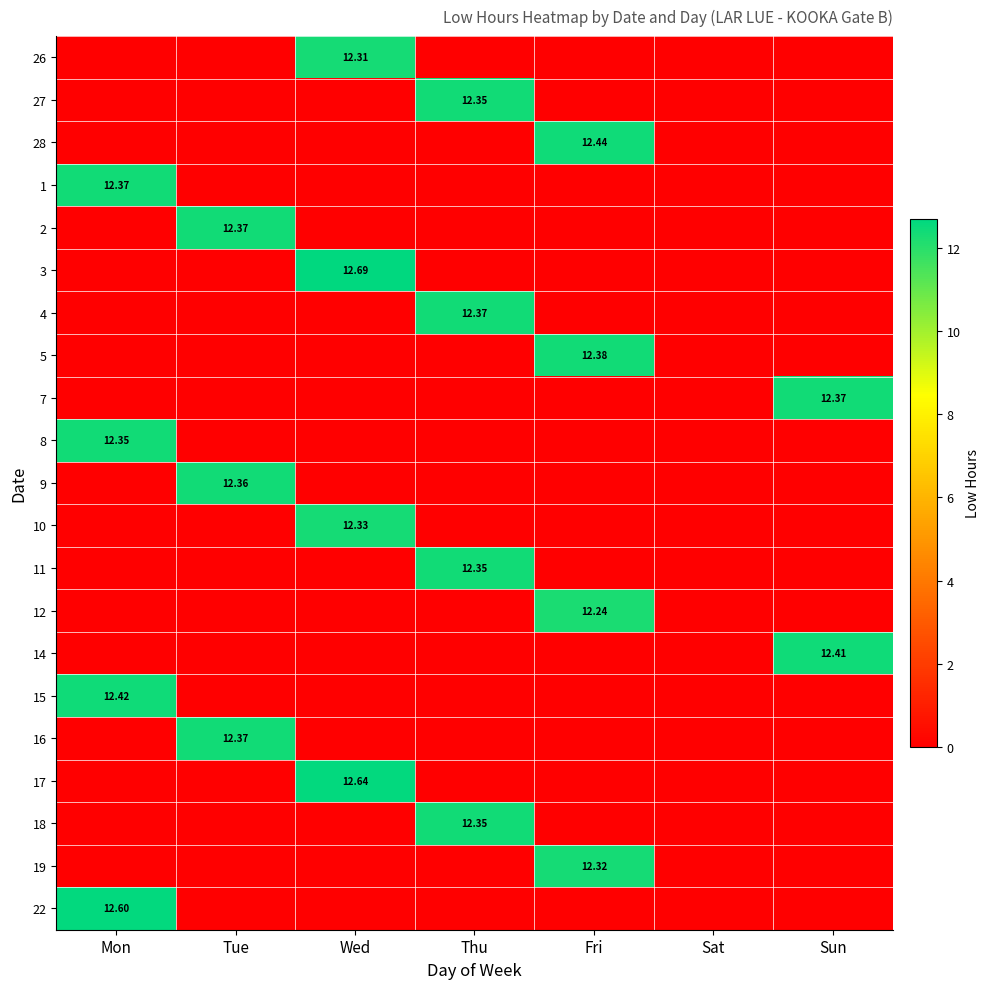

What is the spread (max minus min) of values at Thu?

12.4